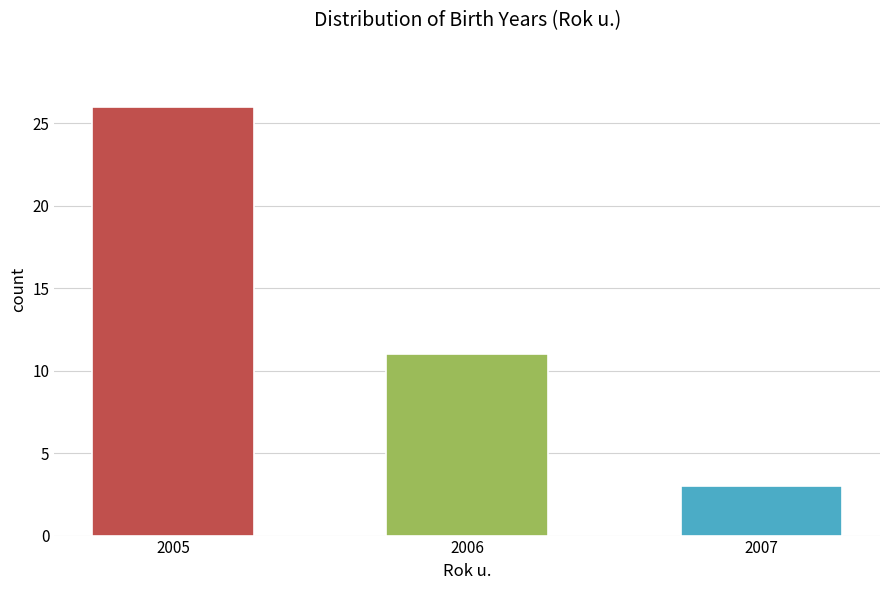

Which has a higher value, 2007 or 2006?

2006